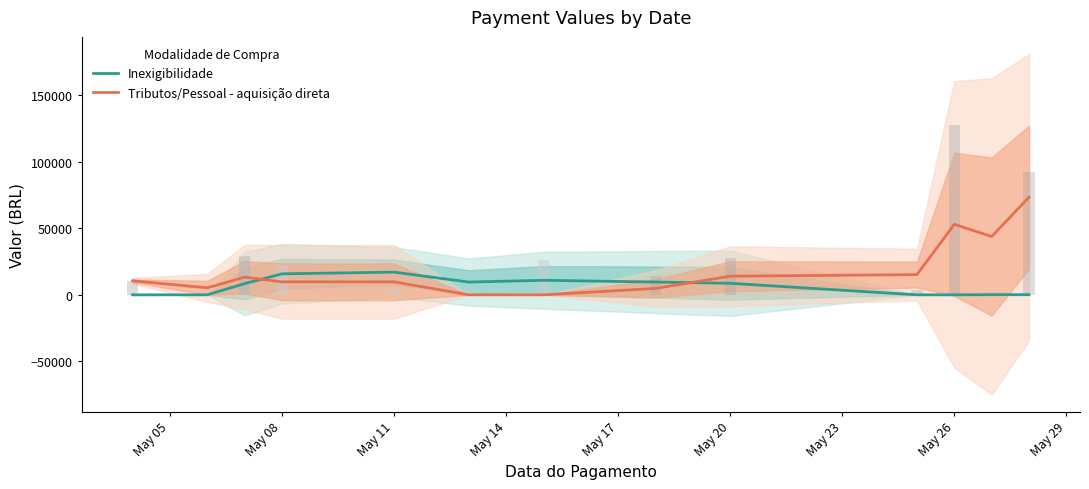

Is the value of Tributos/Pessoal - aquisição direta at 9 greater than the value of Inexigibilidade at May 26?

Yes